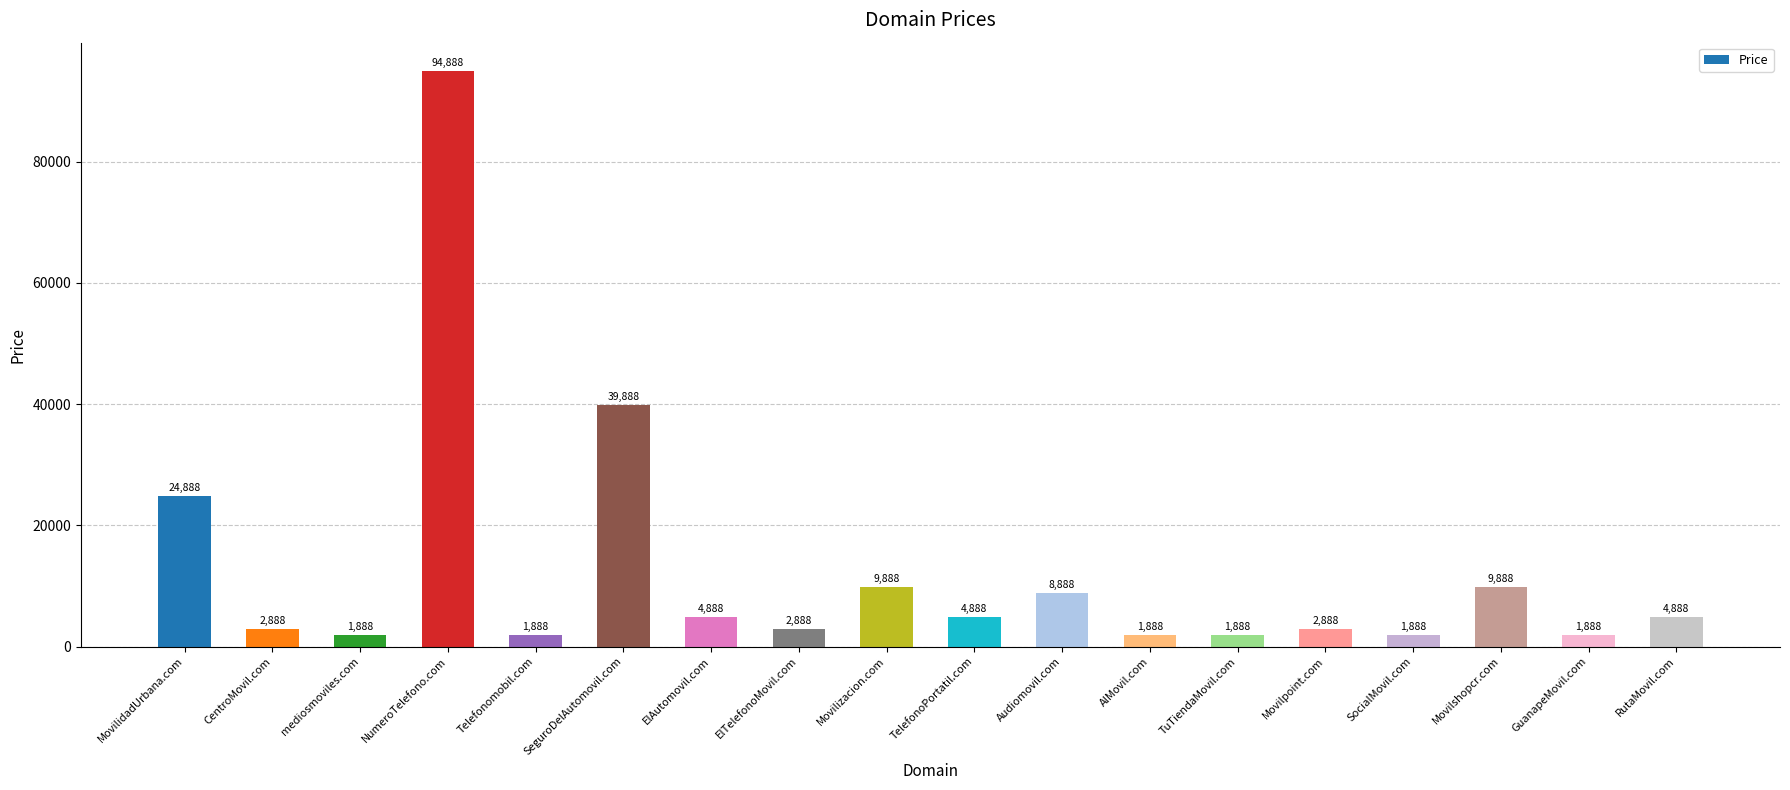

What is the difference between the values at Movilizacion.com and SeguroDelAutomovil.com?

30000